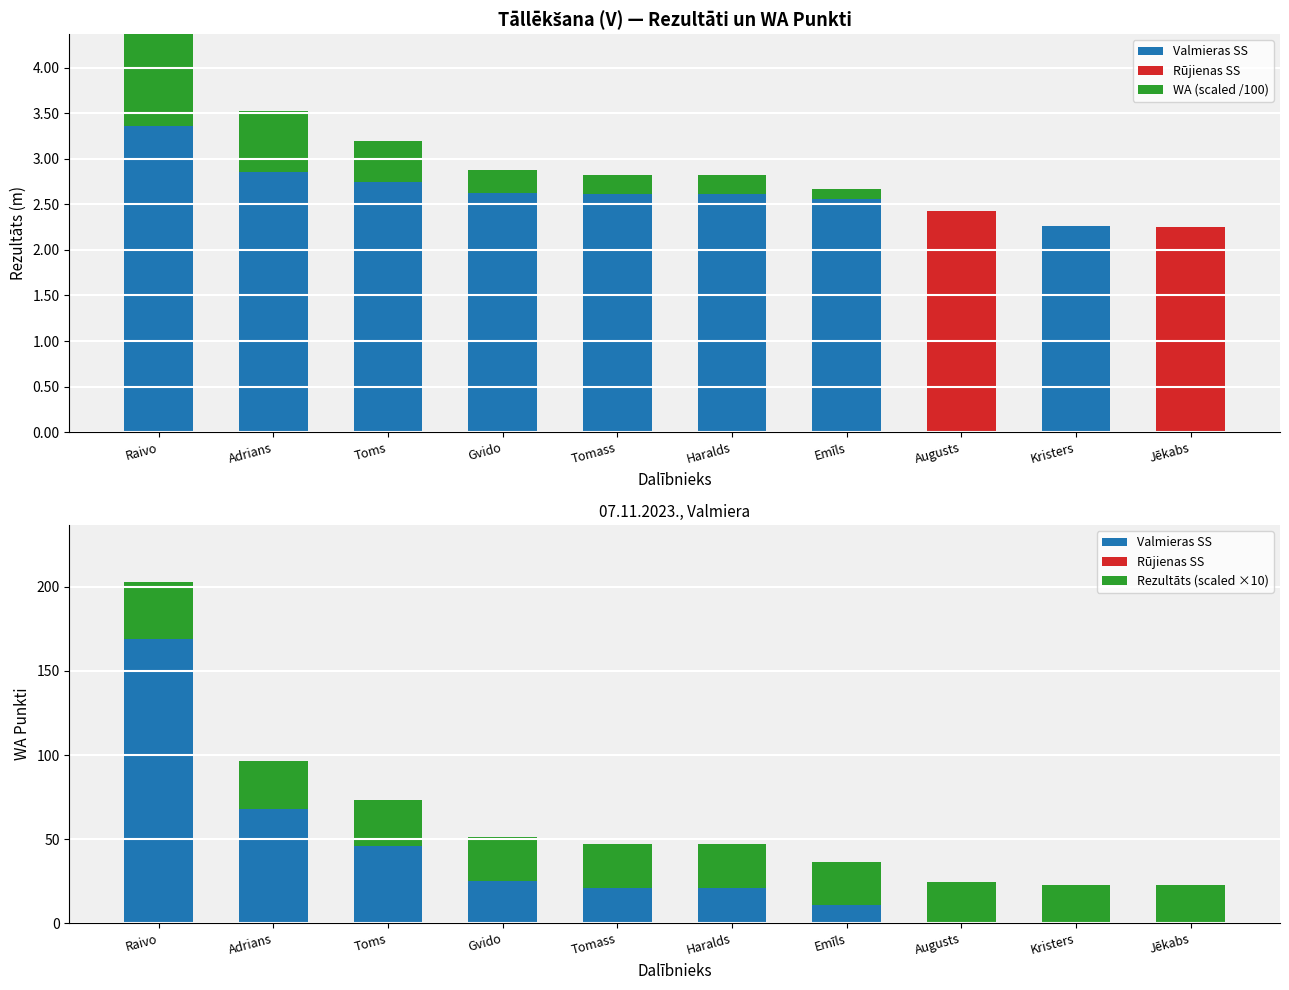

What is the difference between the Valmieras SS values at Adrians and Emīls?

57.0